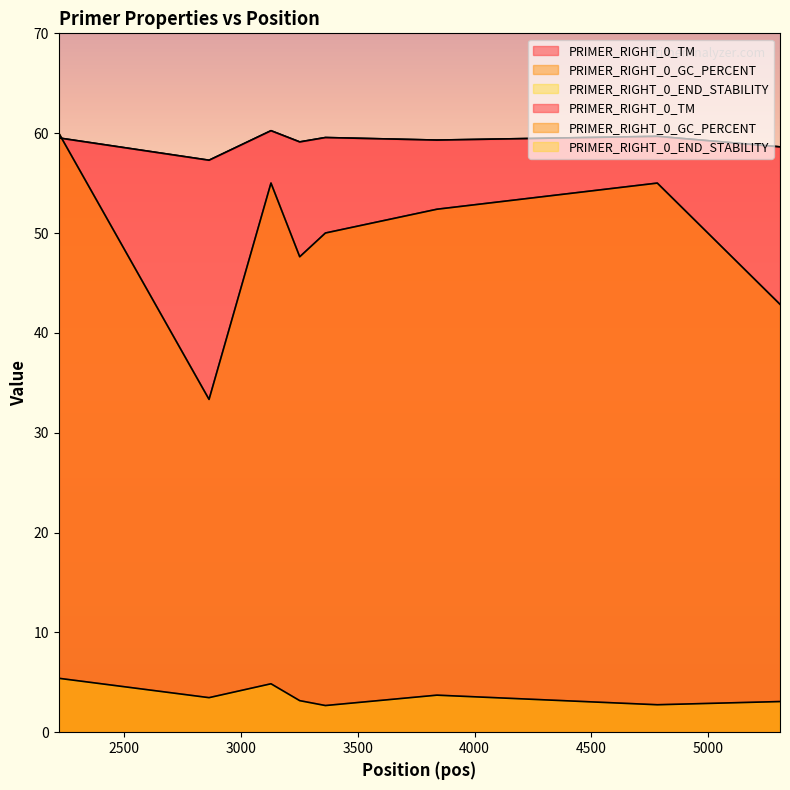

In PRIMER_RIGHT_0_GC_PERCENT, how many points are lower than both neighbors (excluding endpoints)?

2